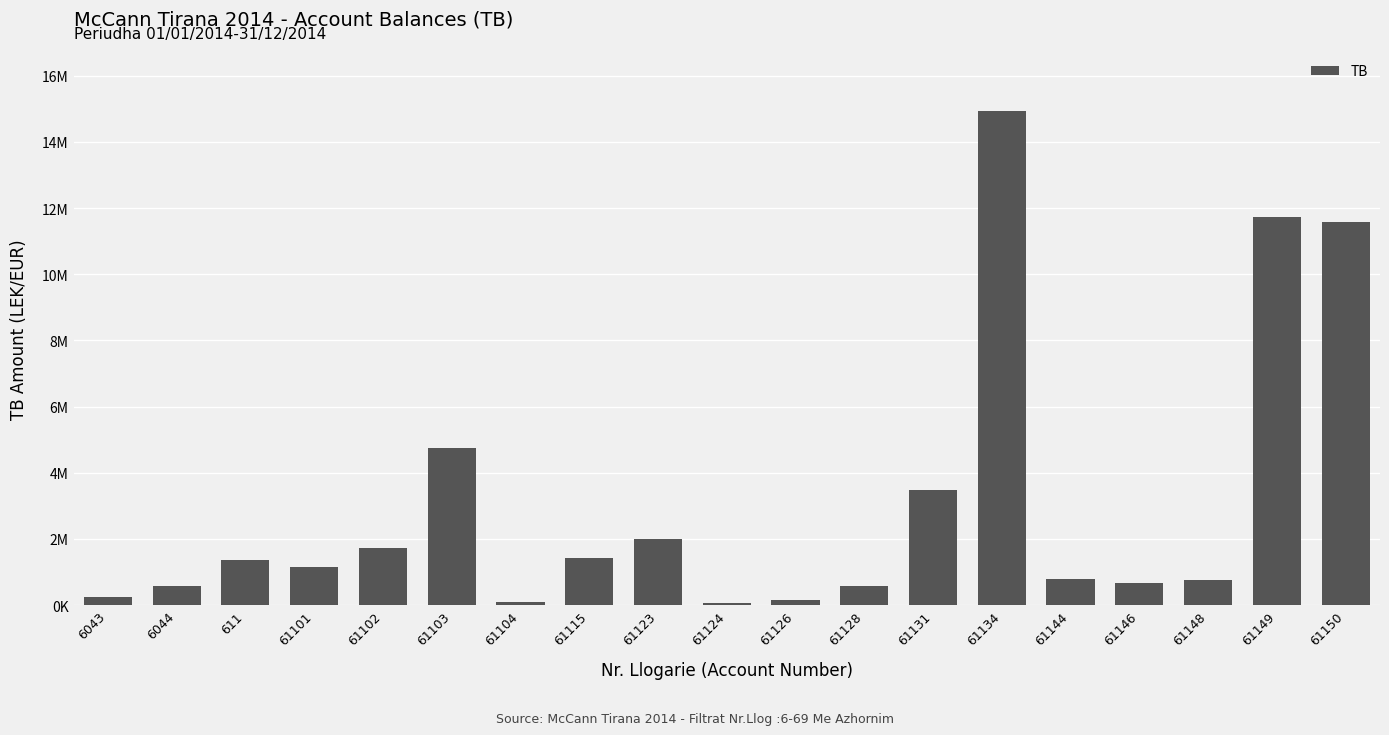

What is the difference between the values at 61103 and 6043?

4484839.8